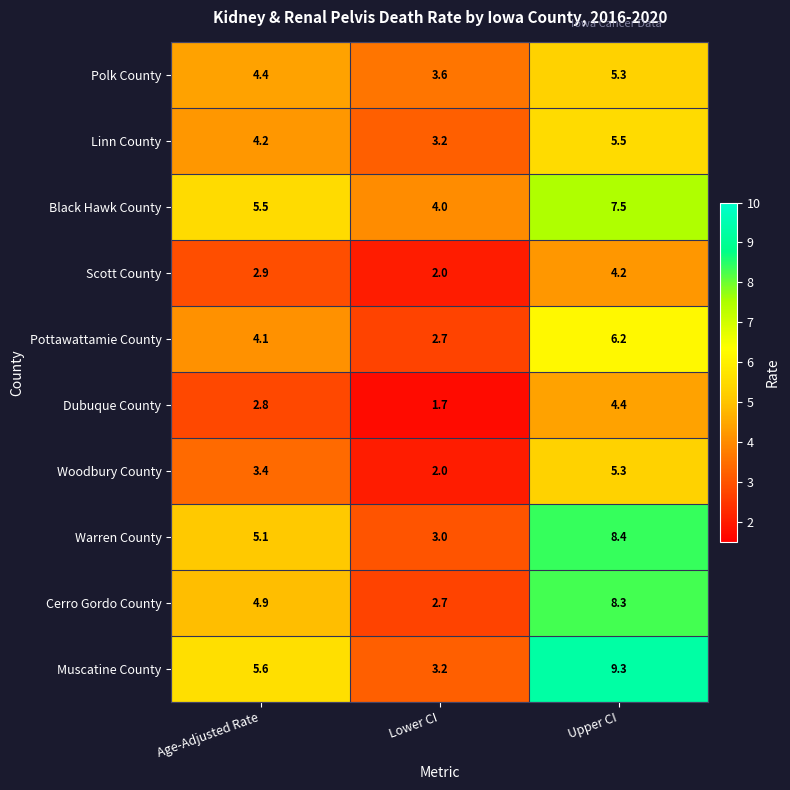

Which series has the widest spread of values?

Muscatine County